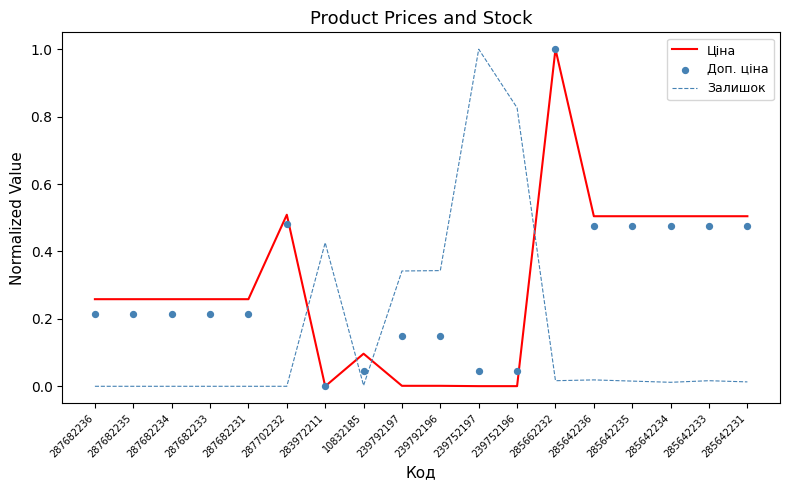

Which series has the largest Y range (max minus min)?

Ціна